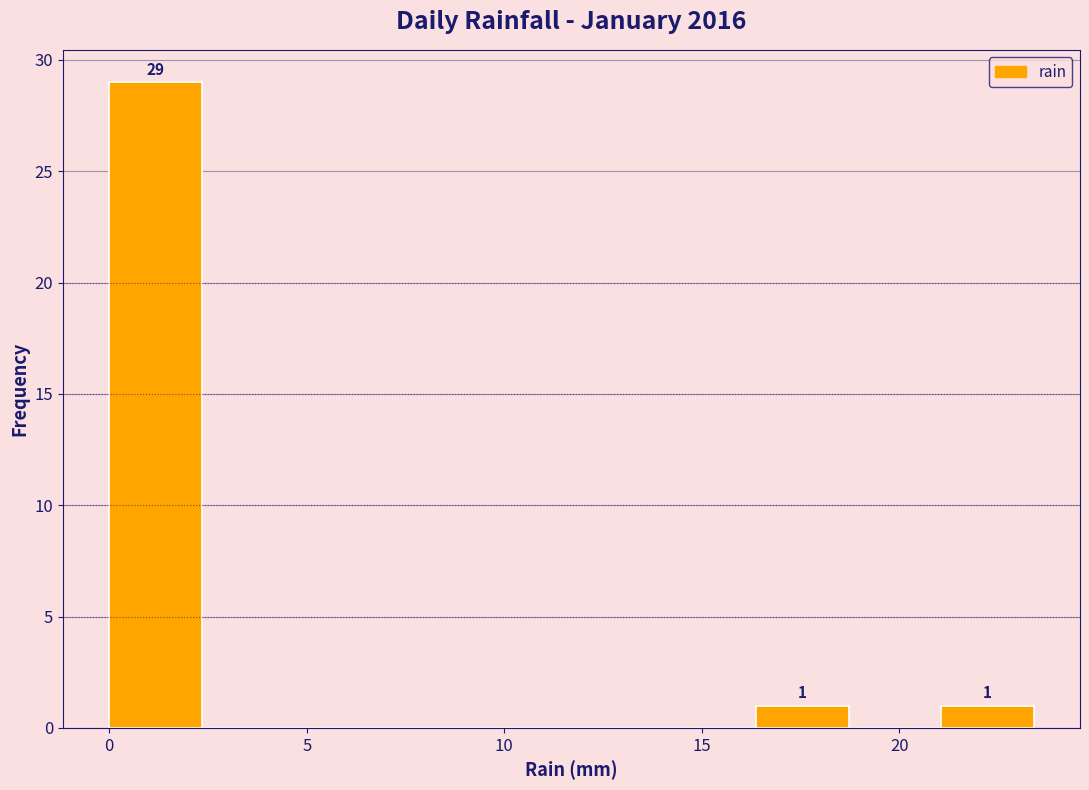

Which range on the x-axis has the tallest bar?

0.0 to 2.5